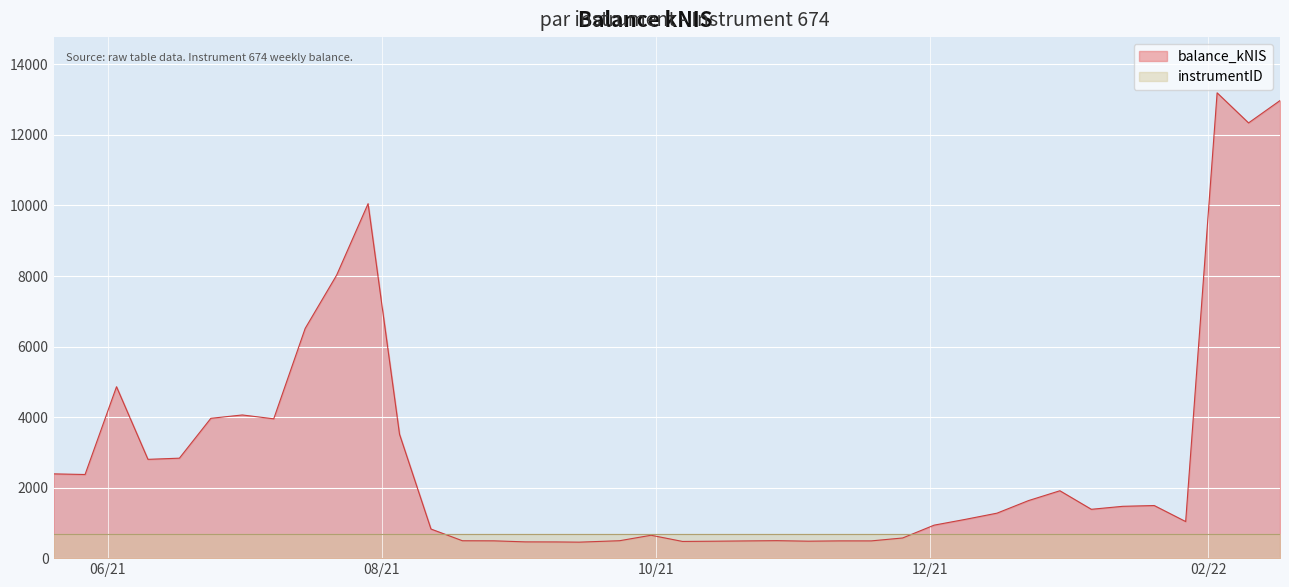

What position from the right is 2021-12-16?

10